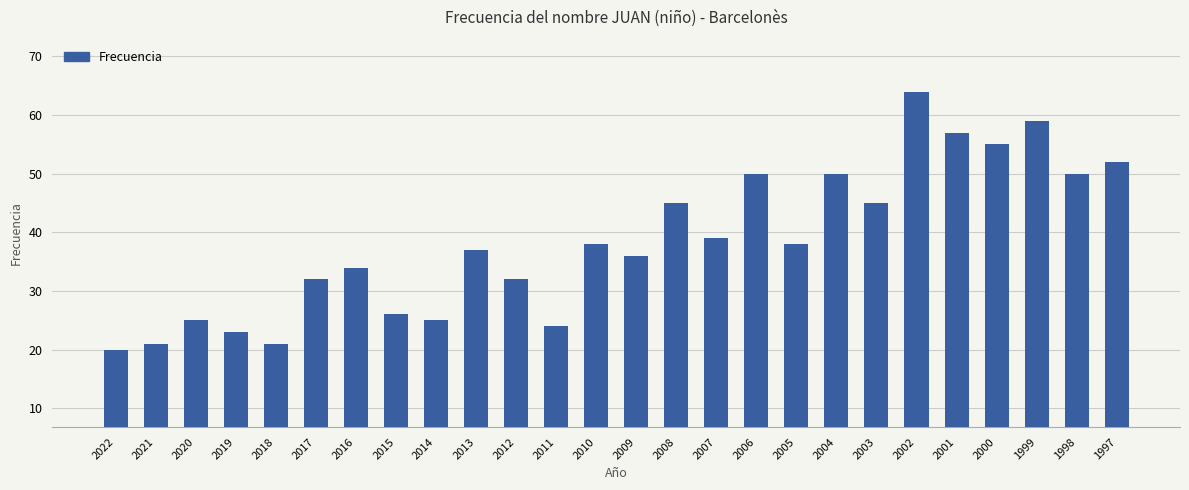

What is the smallest value displayed?

20